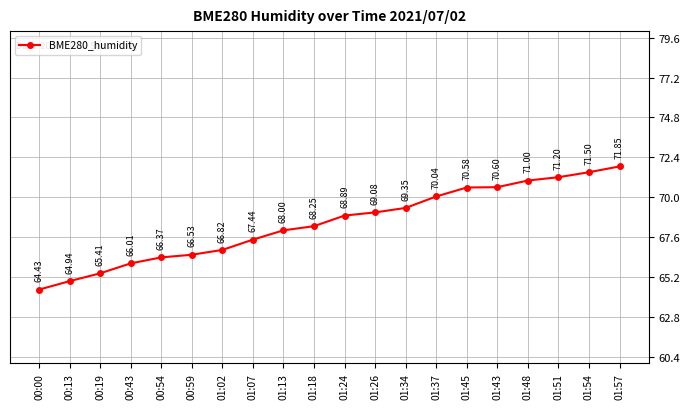

Between 01:43 and 00:19, which is larger?

01:43